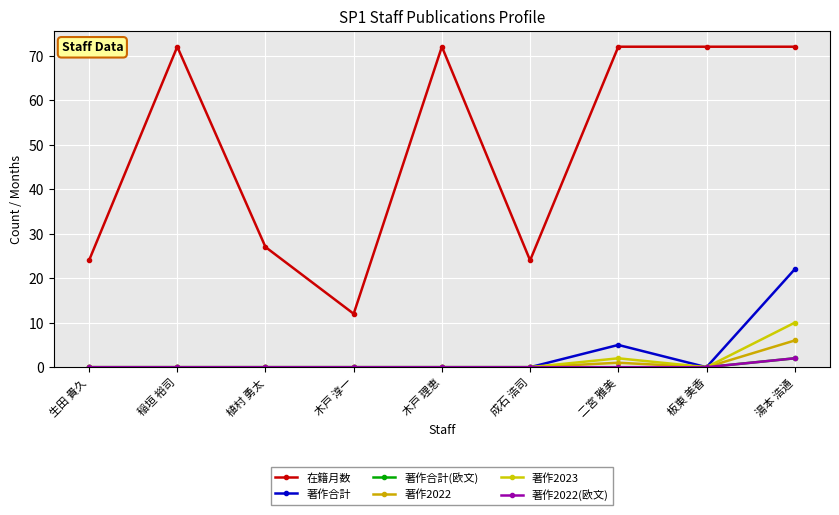

Is it true that 著作合計(欧文) equals 3 at 湯本 浩通?

False